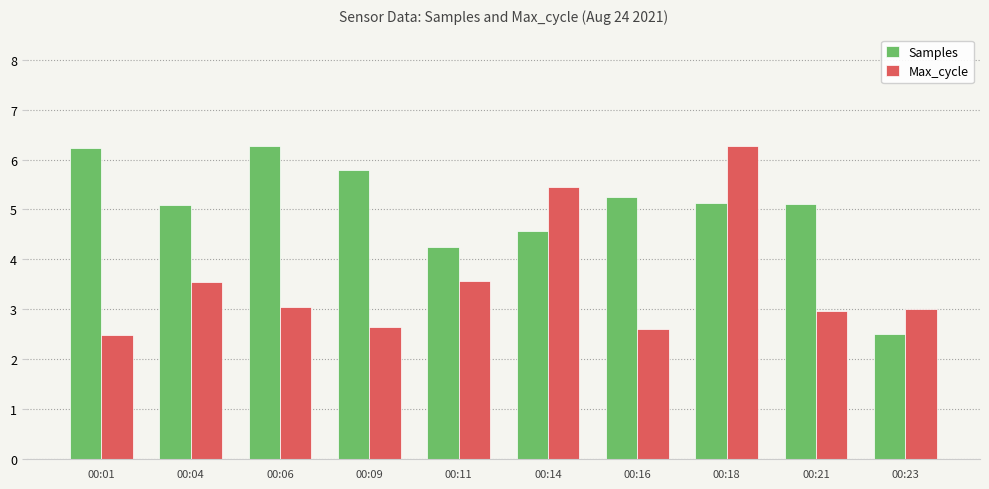

Which series has the largest total across all categories?

Samples